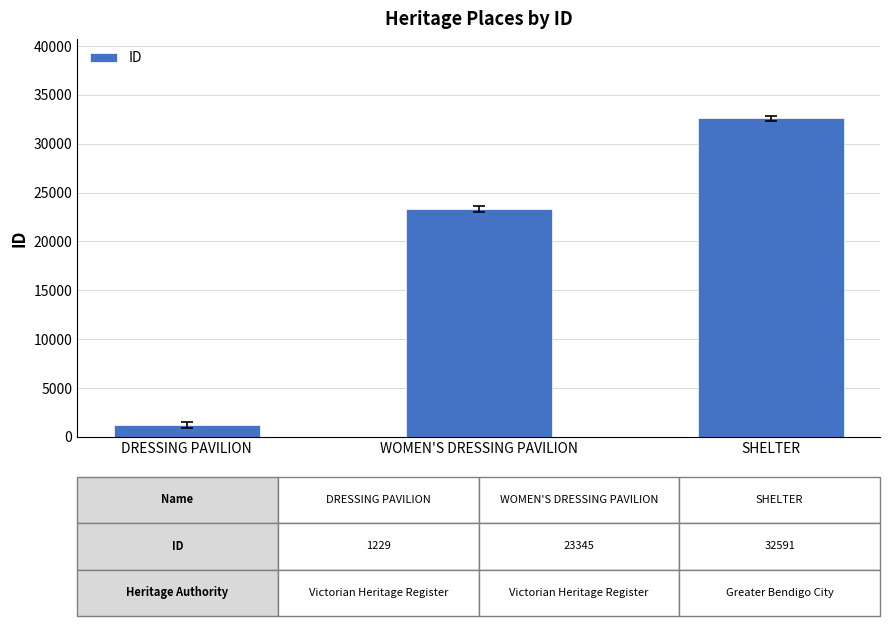

What is the ratio of the value at SHELTER to the value at DRESSING PAVILION?

26.5